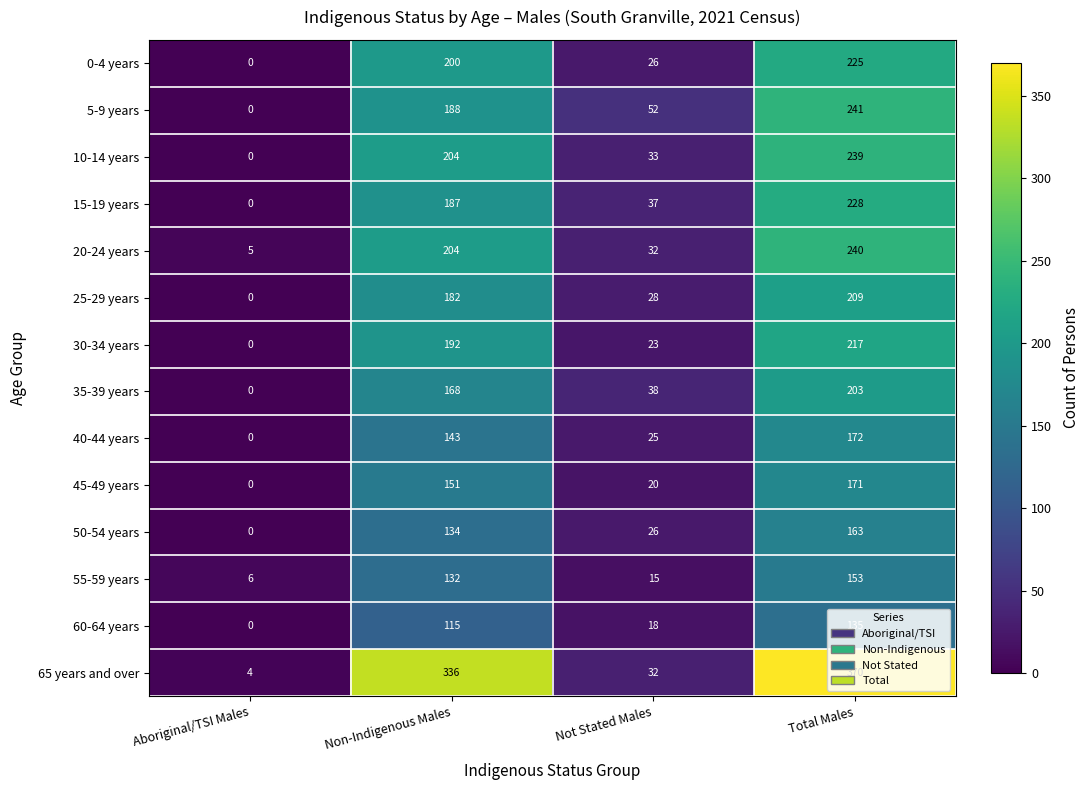

Rank the categories by 25-29 years value from highest to lowest.

Total Males, Non-Indigenous Males, Not Stated Males, Aboriginal/TSI Males